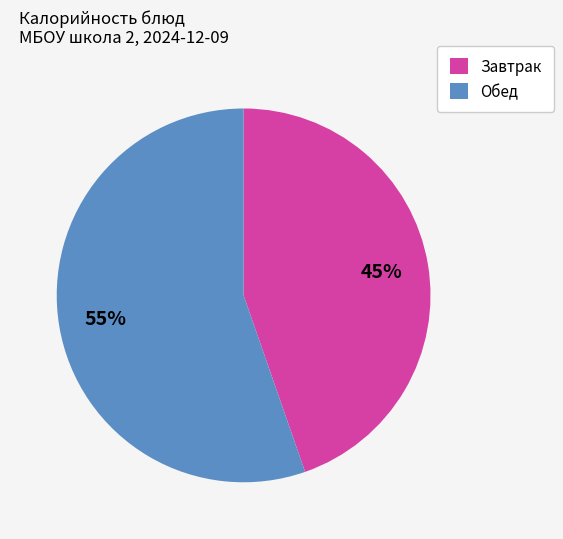

Is it true that Обед is 55% of the pie?

True